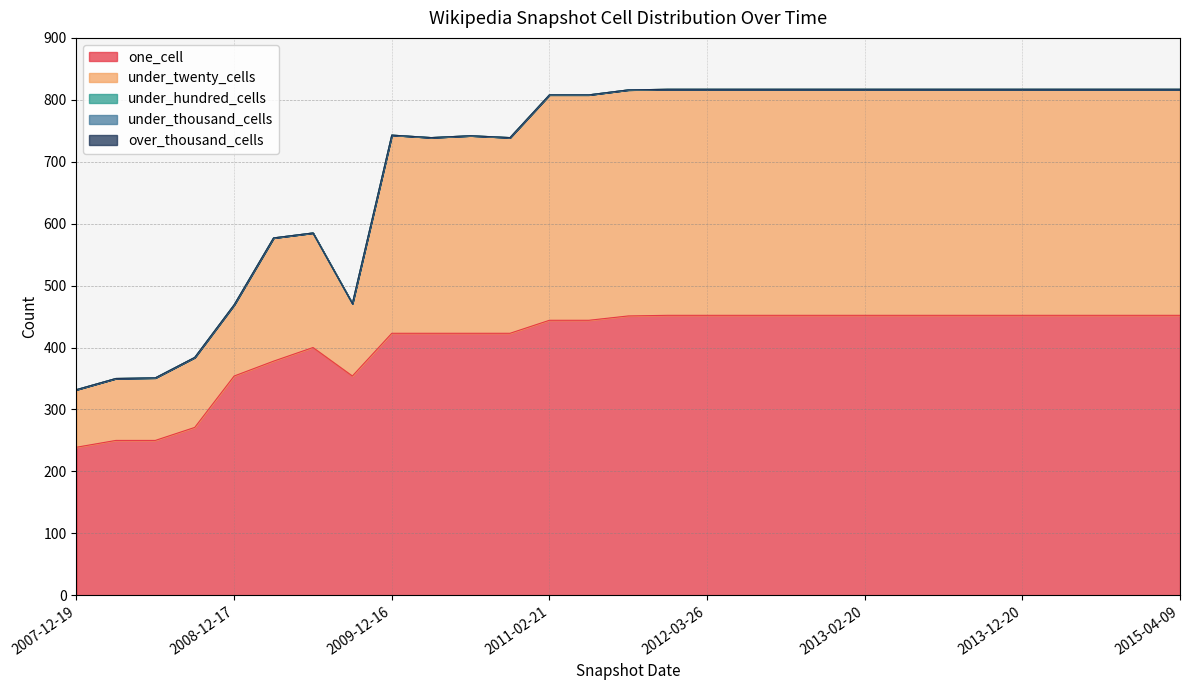

True or false: under_twenty_cells and one_cell cross at least once.

False